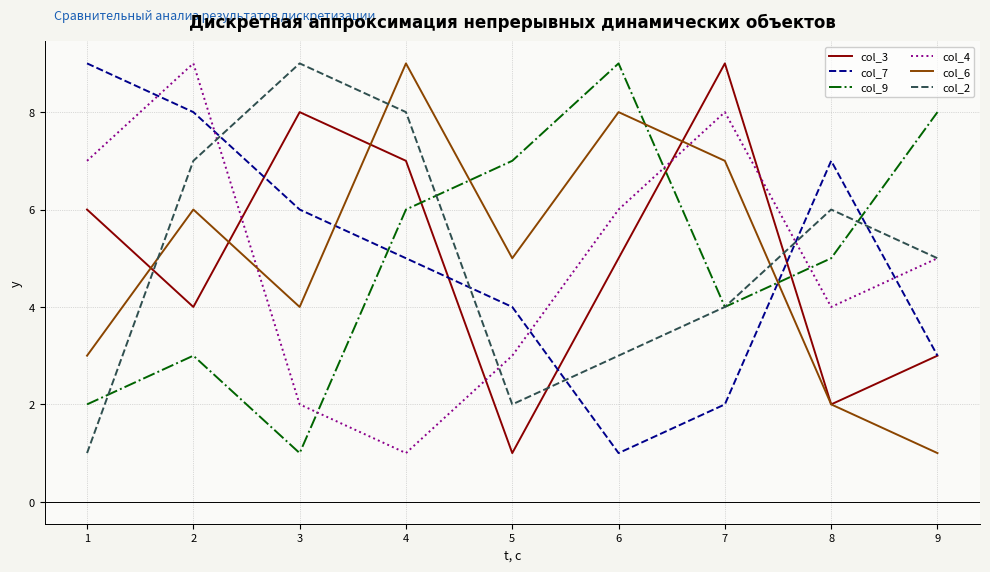

Where is the first local maximum for col_2?

3